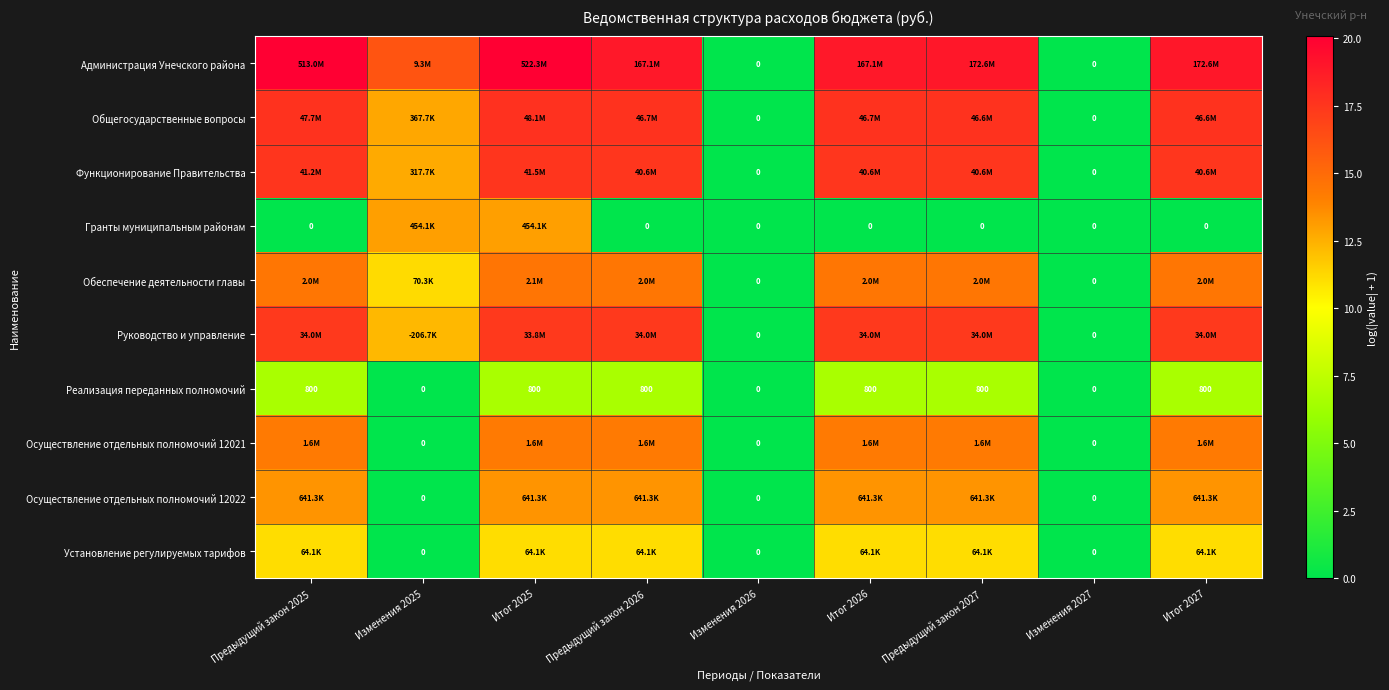

How many data points in Обеспечение деятельности главы are less than 14?

3